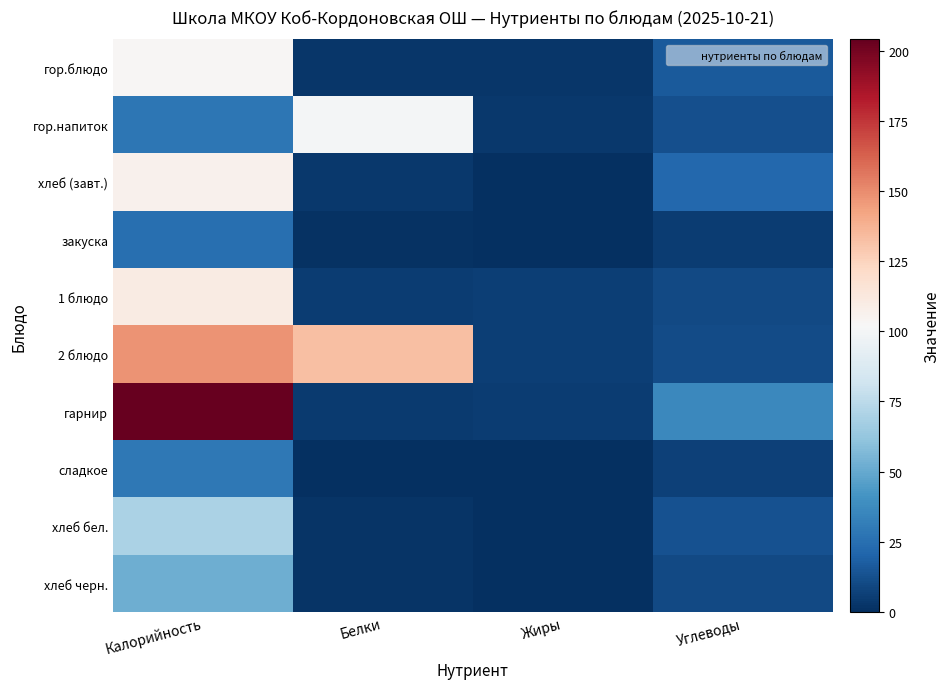

What is the total value across all series at Белки?

253.3